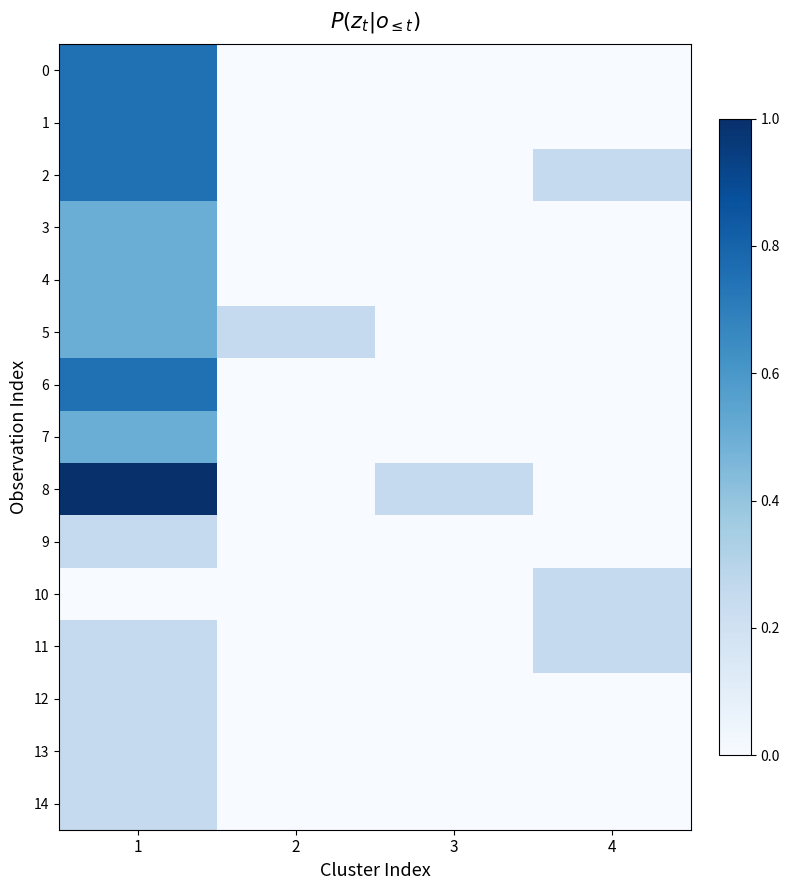

Which has a higher value, 4 or 3?

4